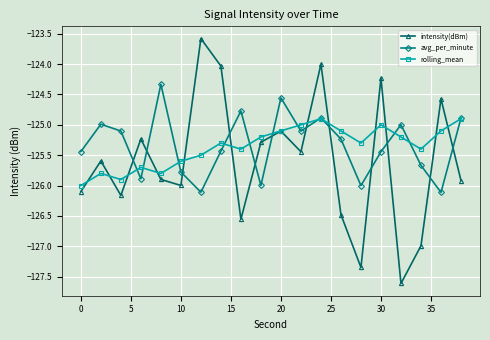

What is the smallest value displayed?

-127.6